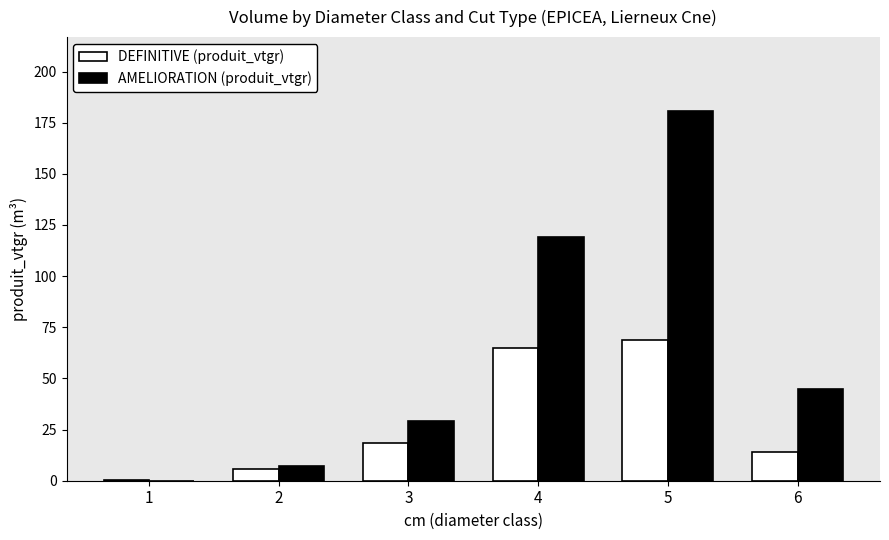

The AMELIORATION (produit_vtgr) series shows 280.9 at 5. True or false?

False